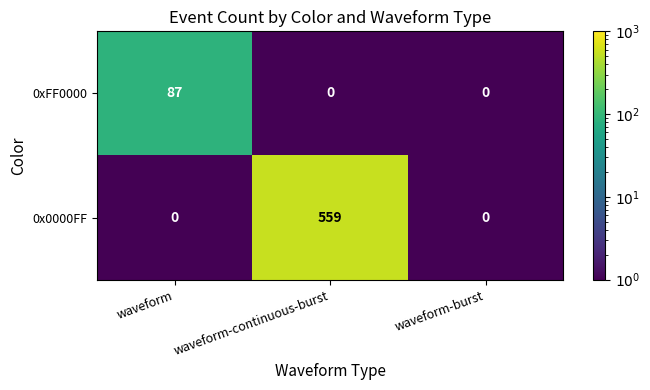

What is the total value across all series at waveform-burst?

0